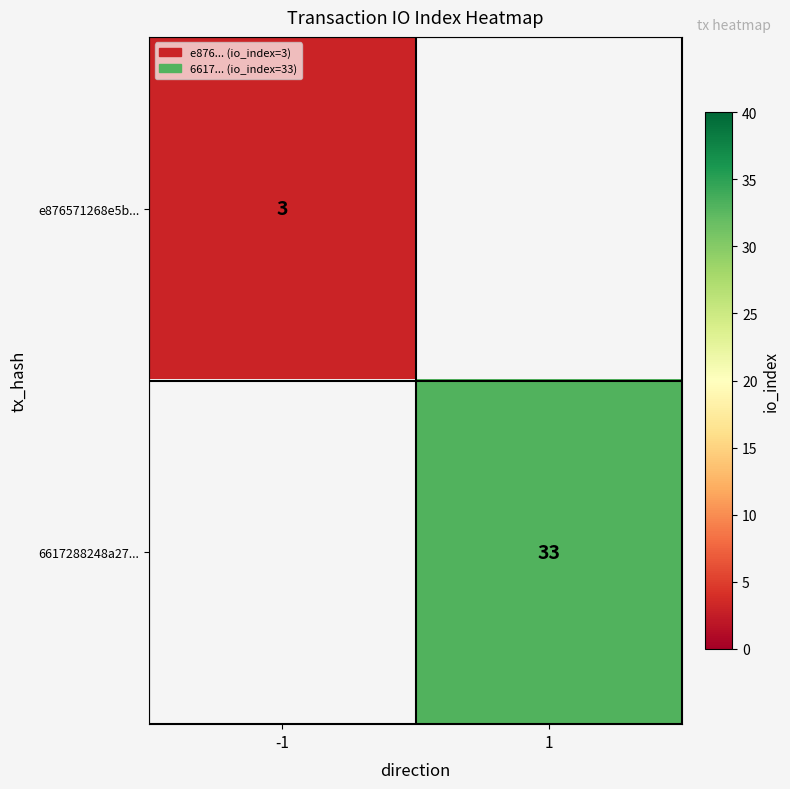

True or false: 6617288248a27... has a value of 33 at 1.

True